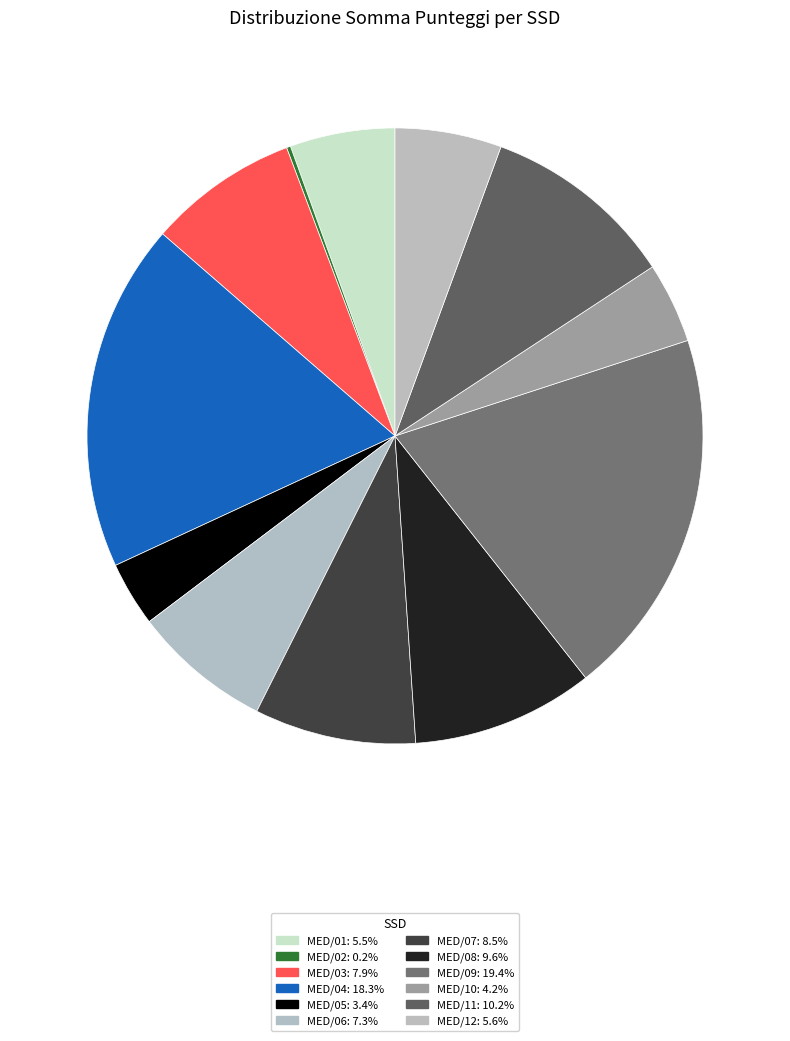

To the nearest percent, what percentage of the pie is MED/09?

19%